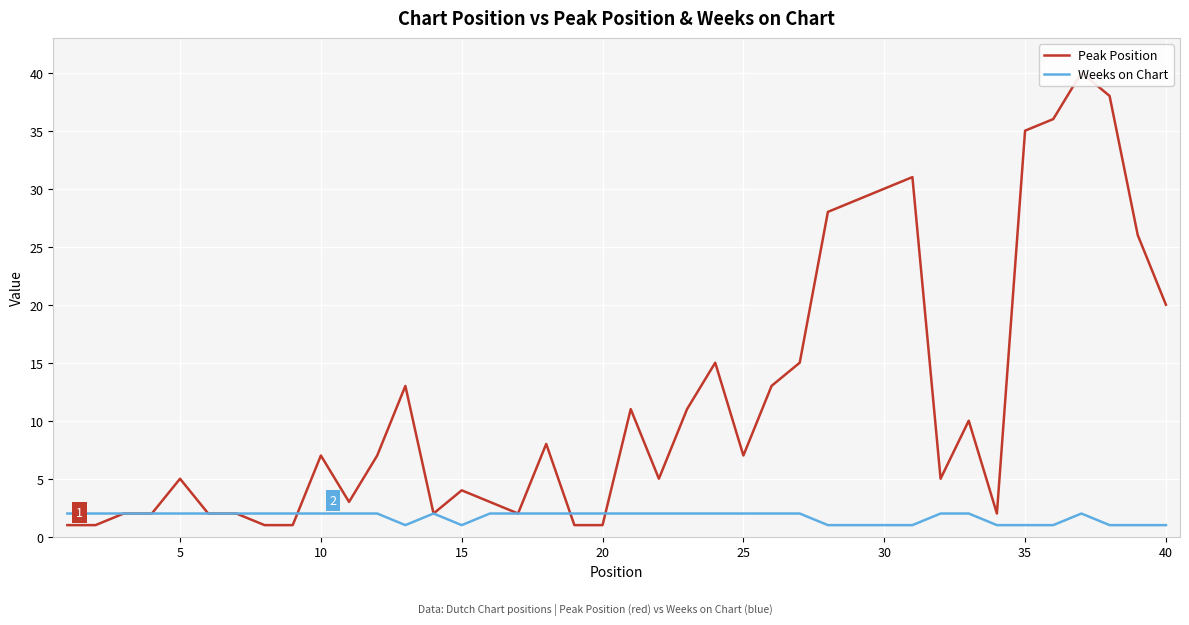

True or false: Weeks on Chart has more than 0 interior local peaks.

True